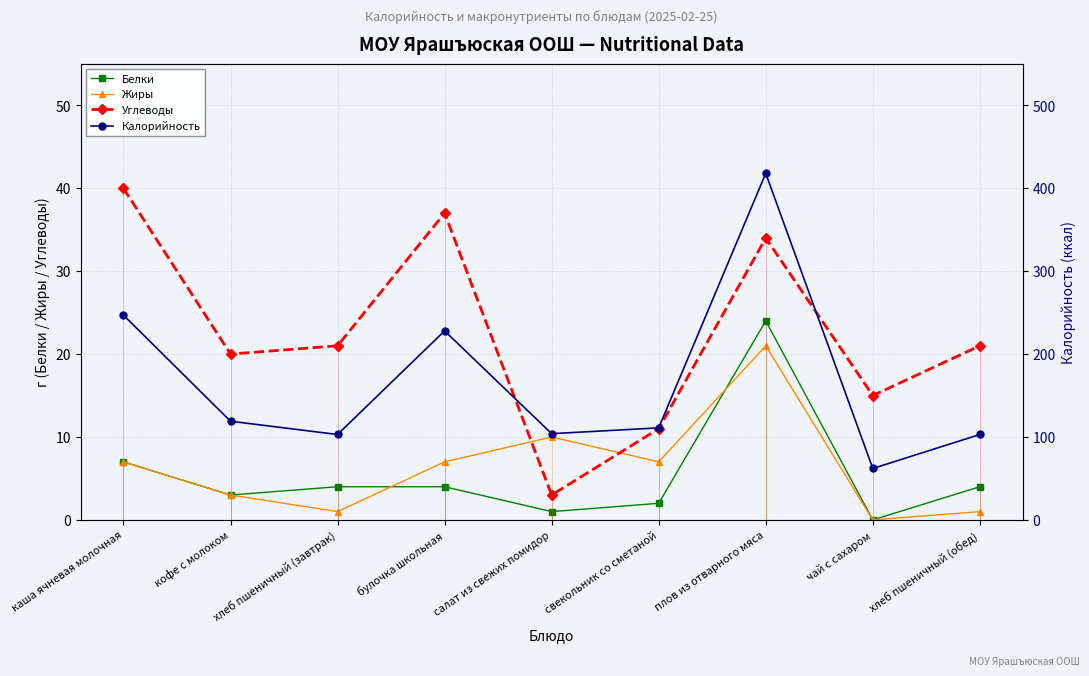

How many interior local valleys does the Калорийность series have?

3